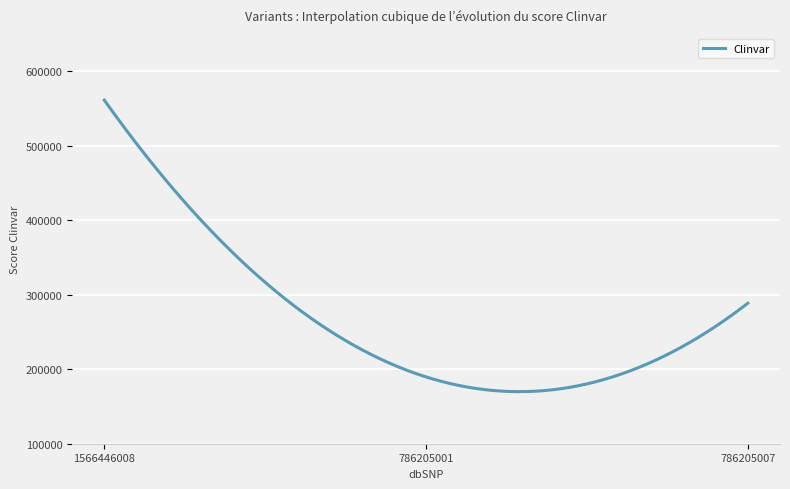

What is the difference between the maximum and minimum values?

391132.5